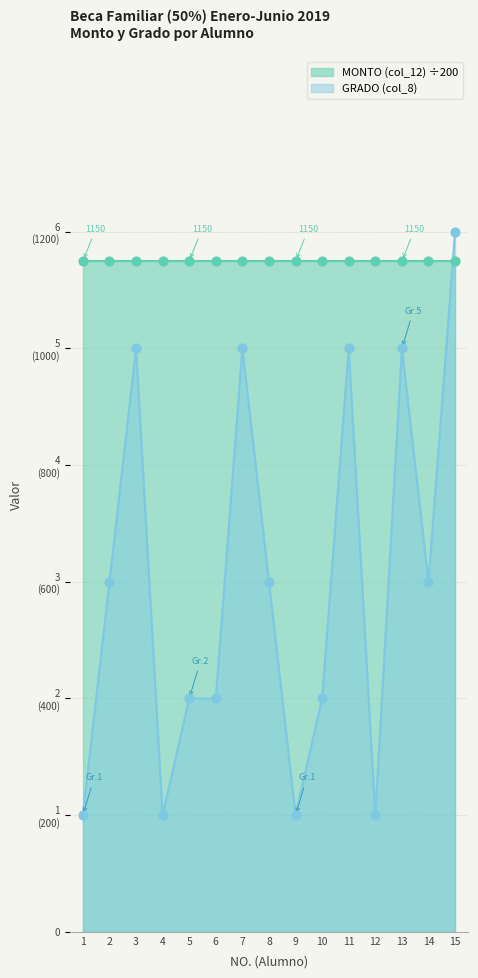

What is the ratio of the value at 9 to the value at 4?

1.0